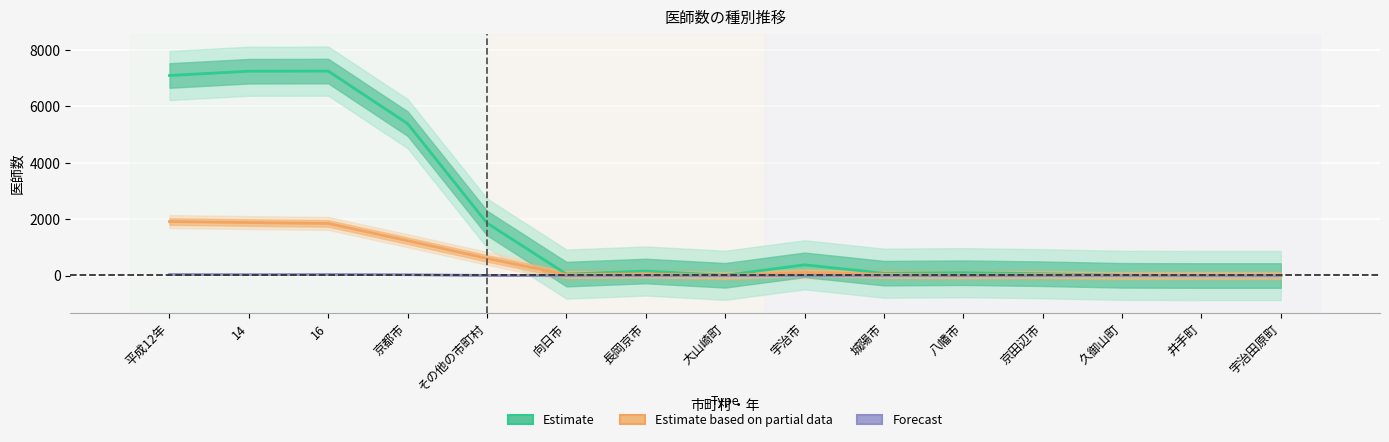

What is the spread (max minus min) of values at 八幡市?

104